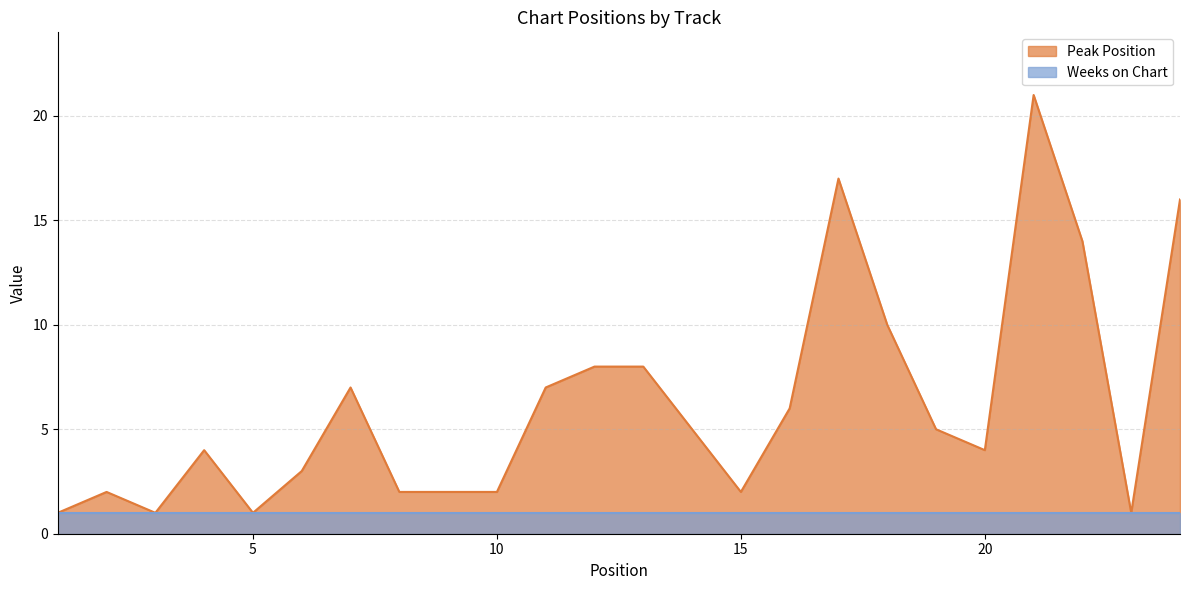

What is the average value?

6